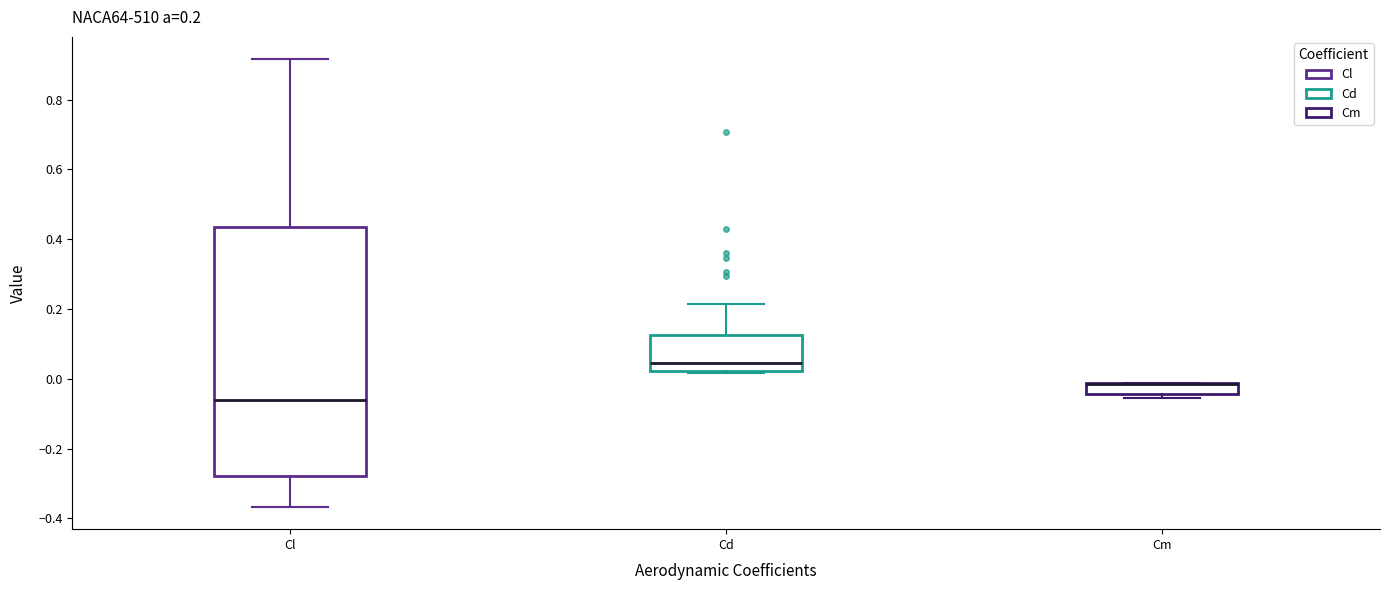

Comparing the boxes themselves (not the whiskers), which one is the tallest?

Cl